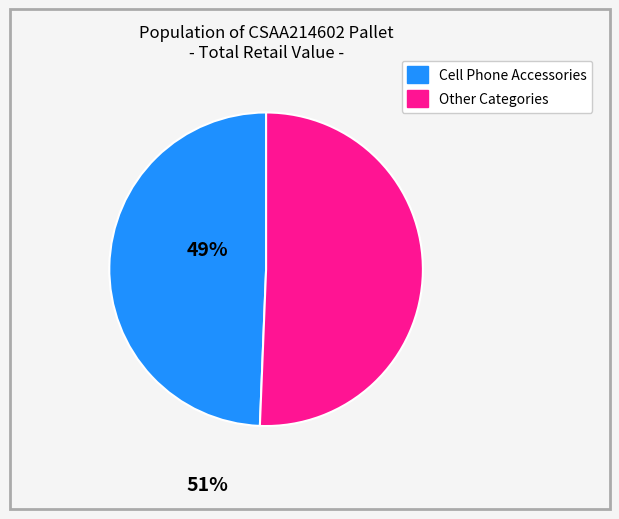

Is there a majority slice in this chart?

Yes